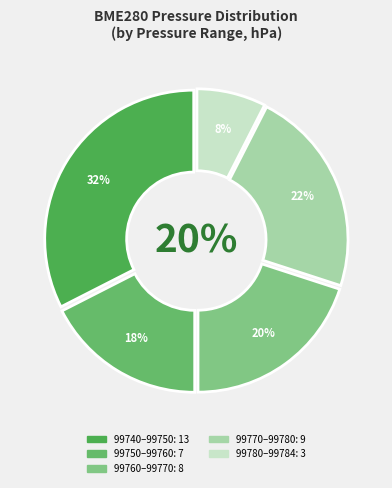

To the nearest percent, what portion does 78 represent?

8%